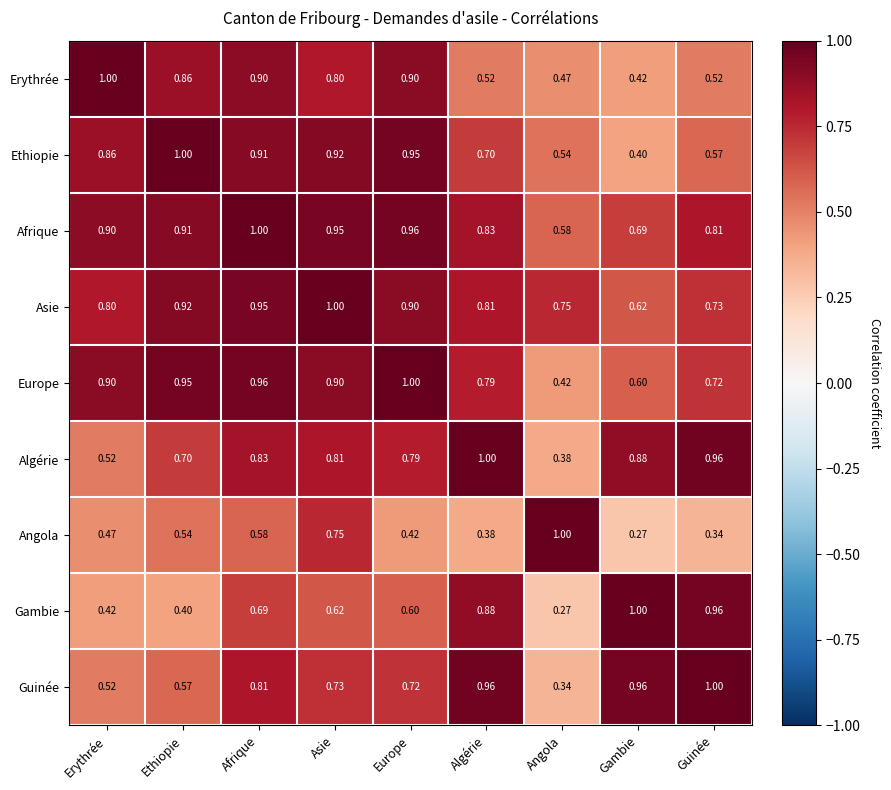

Is the value of Europe at Guinée greater than the value of Algérie at Afrique?

No